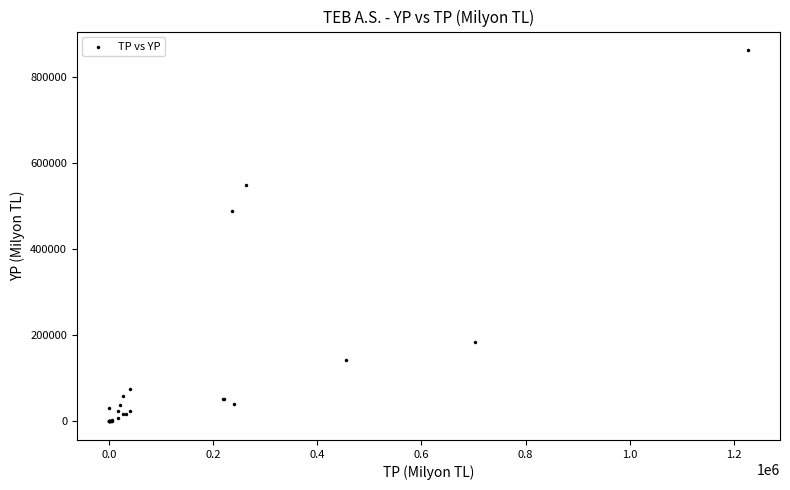

What Y value in the scatter plot is closest to 431609?

490059.0